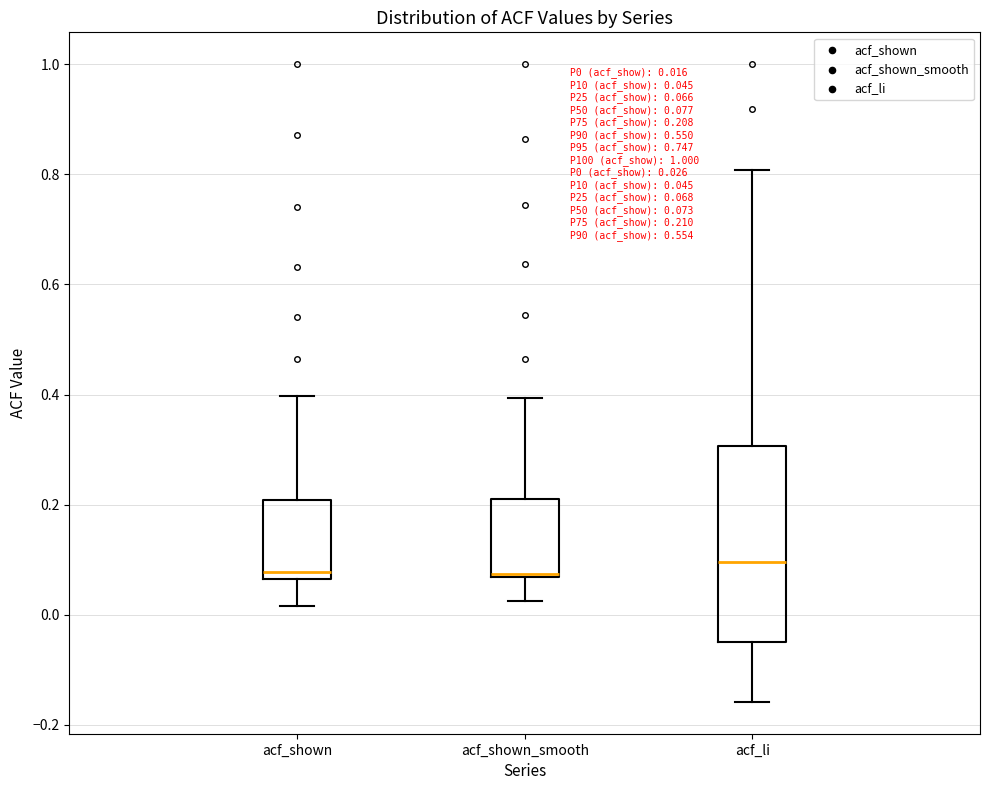

Which box is the tallest, from its lower edge to its upper edge?

acf_li